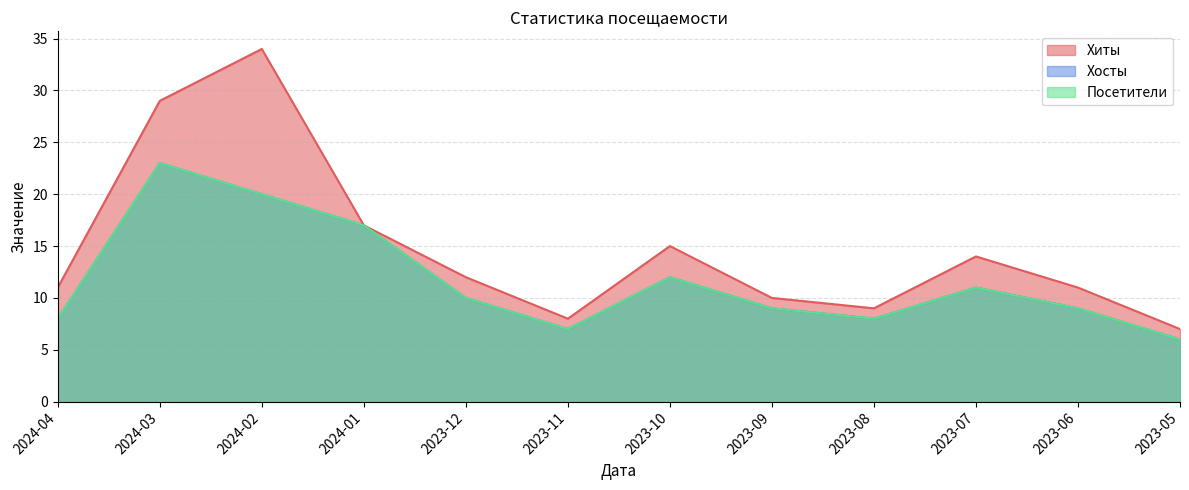

At which category does Хиты reach its first local valley?

2023-11